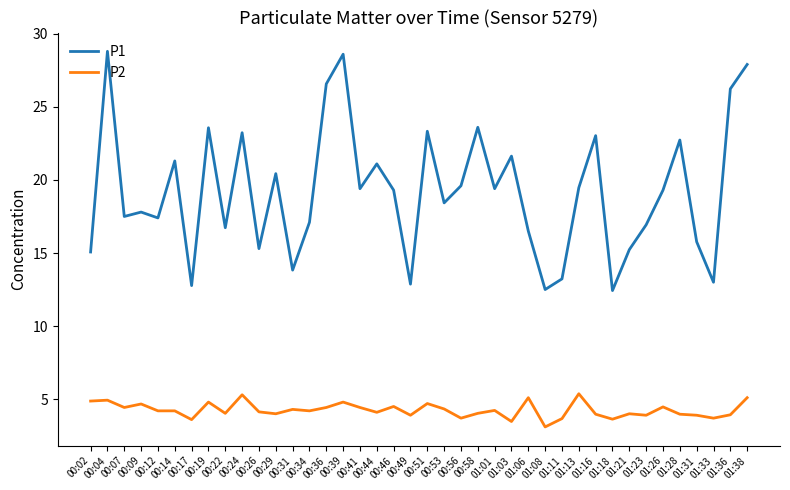

What is the sum of the P1 values at 00:29 and 00:44?

41.5